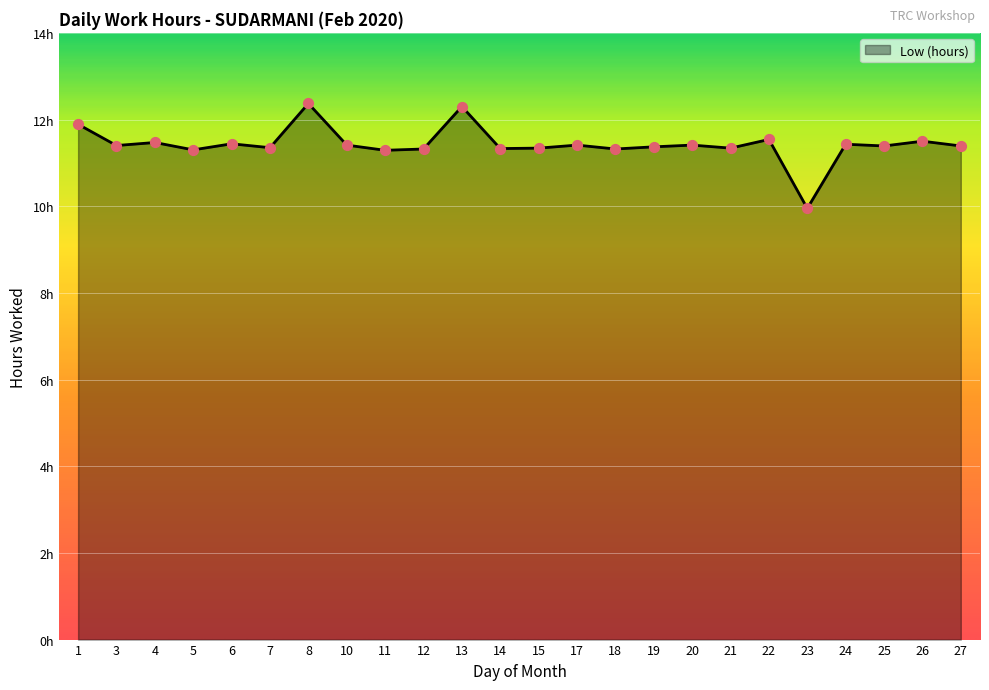

Approximately how many times larger is the value at 21 compared to 22?

1.0